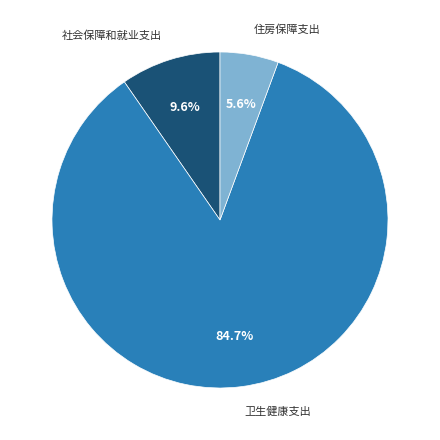

Is it true that 住房保障支出 is 6% of the pie?

True